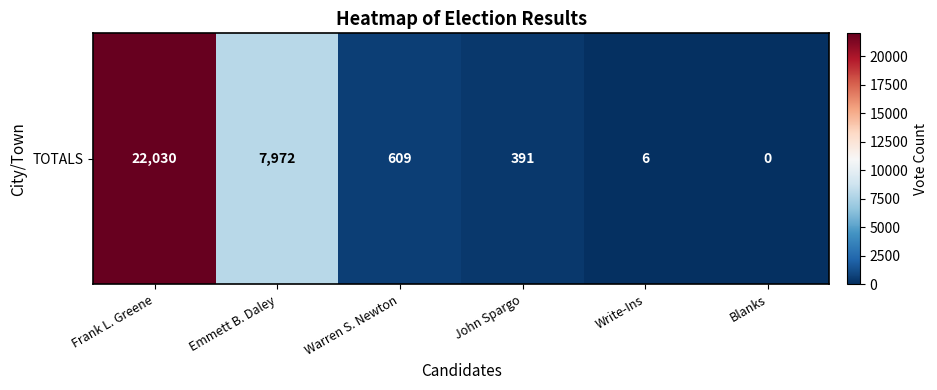

List the labels in order of value, largest first.

Frank L. Greene, Emmett B. Daley, Warren S. Newton, John Spargo, Write-Ins, Blanks